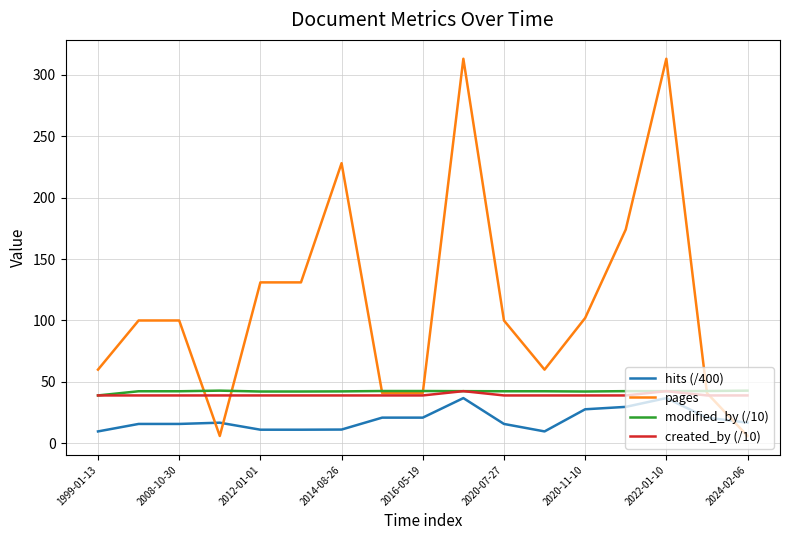

How many values in the hits (/400) series are below 16?

8